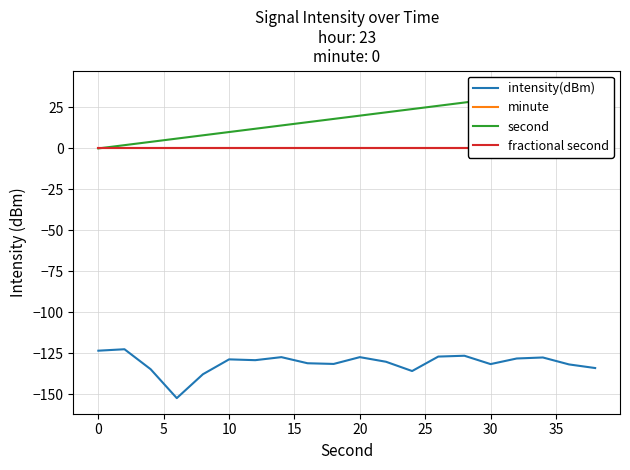

What are all the series names shown in the legend?

intensity(dBm), minute, second, fractional second